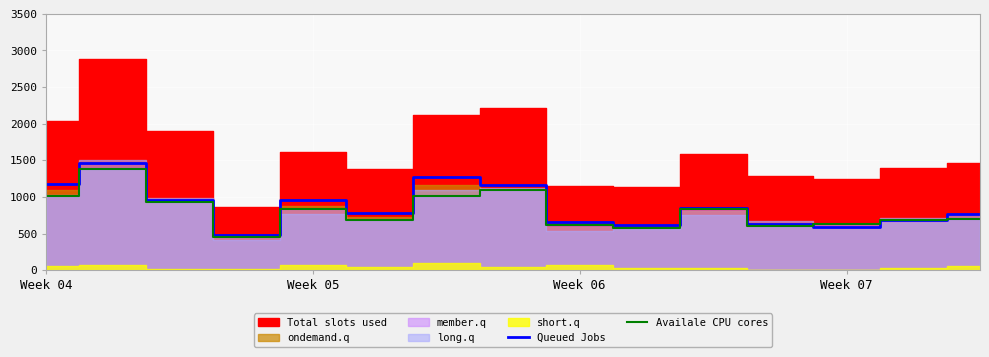

Is the value of Availale CPU cores at Week 07 greater than the value of Queued Jobs at Week 04?

No